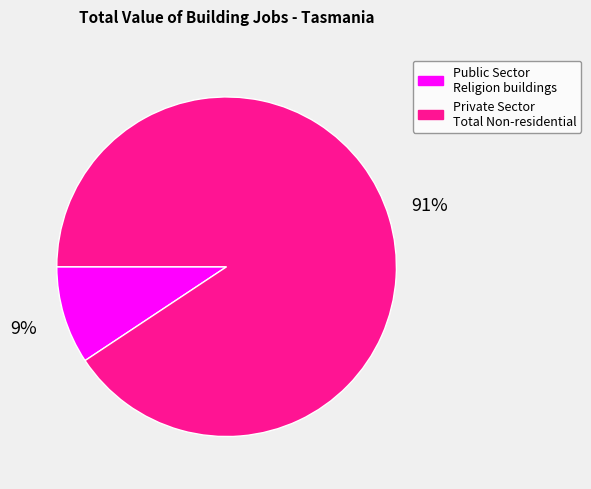

Does any single category account for the majority?

Yes